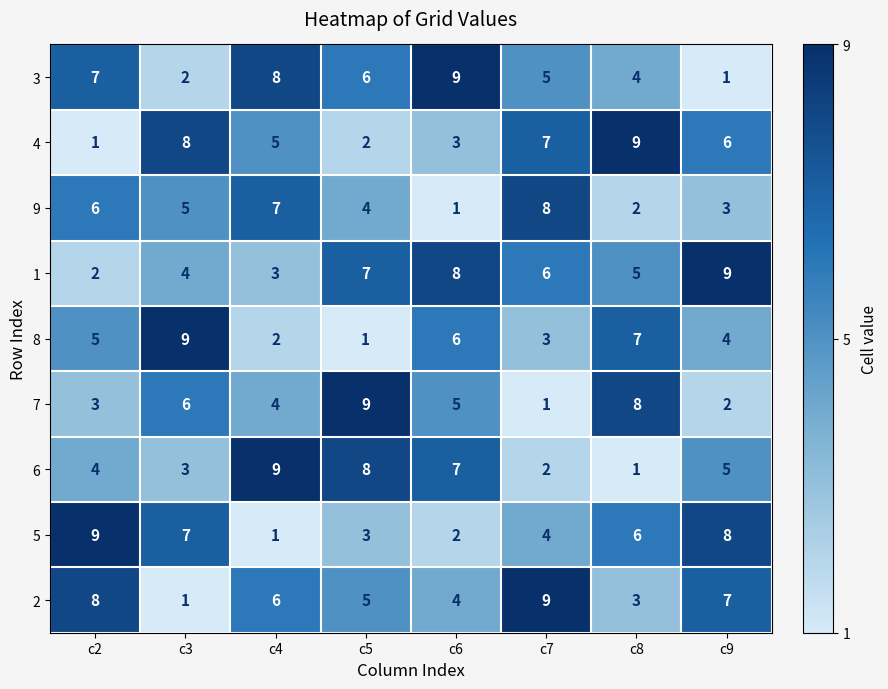

Which series has the largest total across all categories?

1